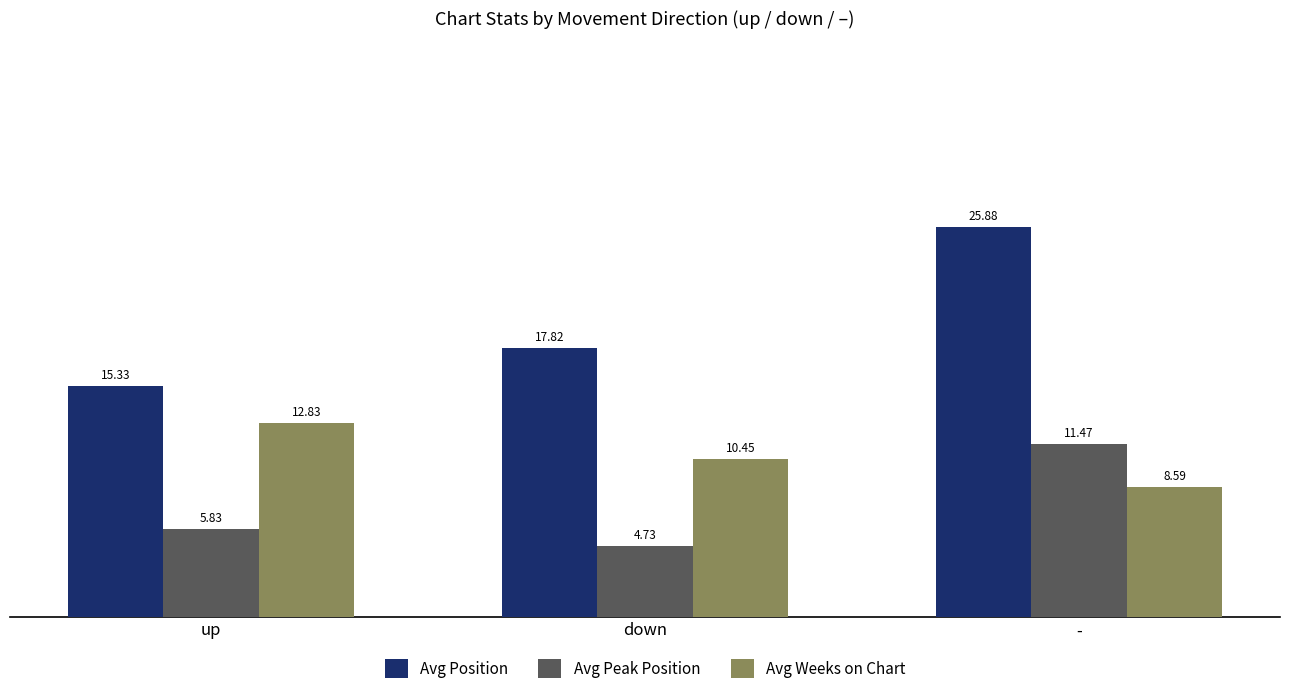

How many bars are there in each group?

3